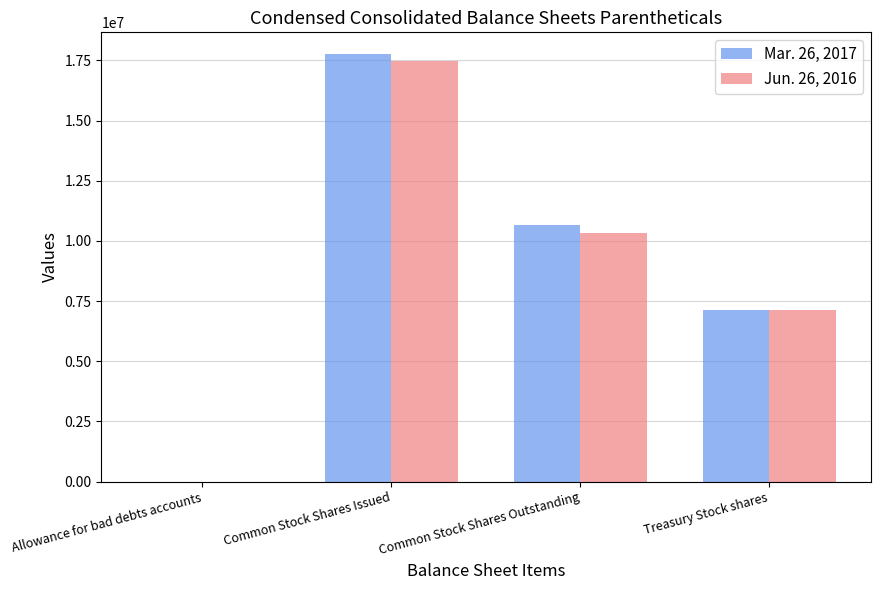

What is the highest value of the Jun. 26, 2016 series?

17460951